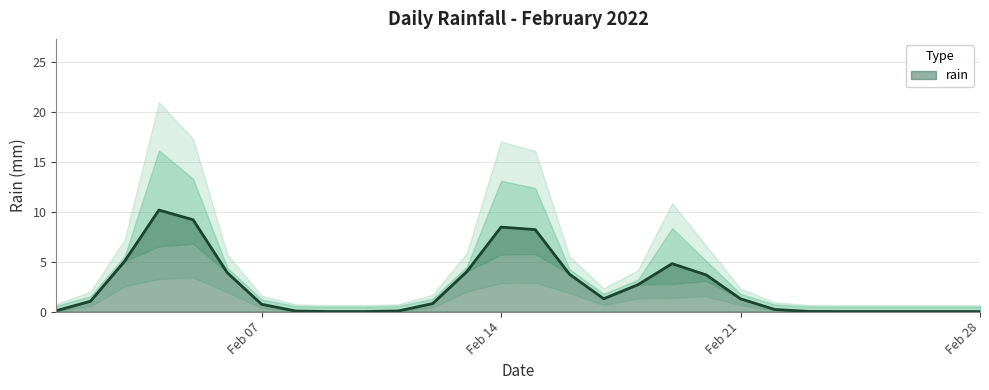

Rank the categories by value from lowest to highest.

2022-02-01, 2022-02-02, 2022-02-03, 2022-02-06, 2022-02-07, 2022-02-08, 2022-02-09, 2022-02-10, 2022-02-11, 2022-02-12, 2022-02-13, 2022-02-16, 2022-02-17, 2022-02-18, 2022-02-21, 2022-02-22, 2022-02-23, 2022-02-24, 2022-02-25, 2022-02-26, 2022-02-27, 2022-02-28, 2022-02-20, 2022-02-19, 2022-02-05, 2022-02-15, 2022-02-14, 2022-02-04